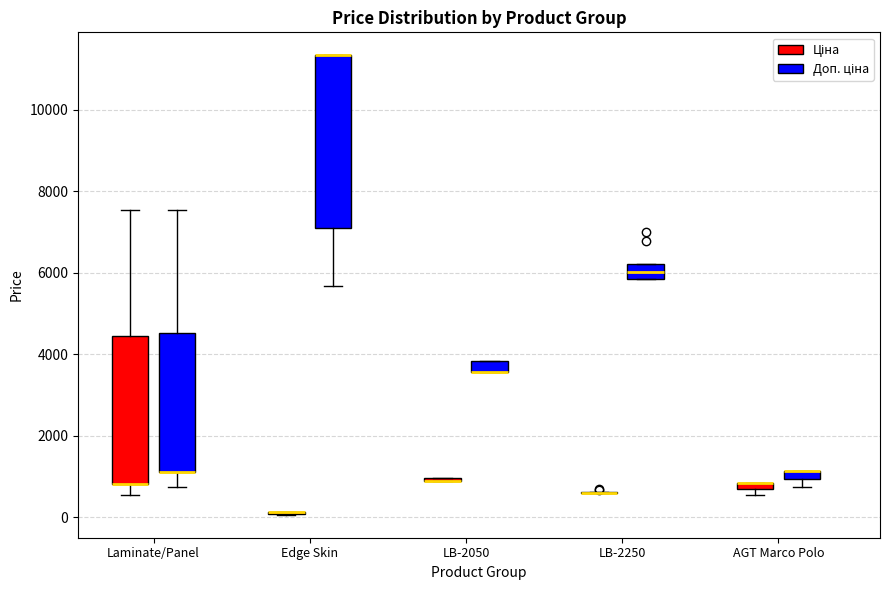

Which box is the tallest, from its lower edge to its upper edge?

Edge Skin (Доп. ціна)